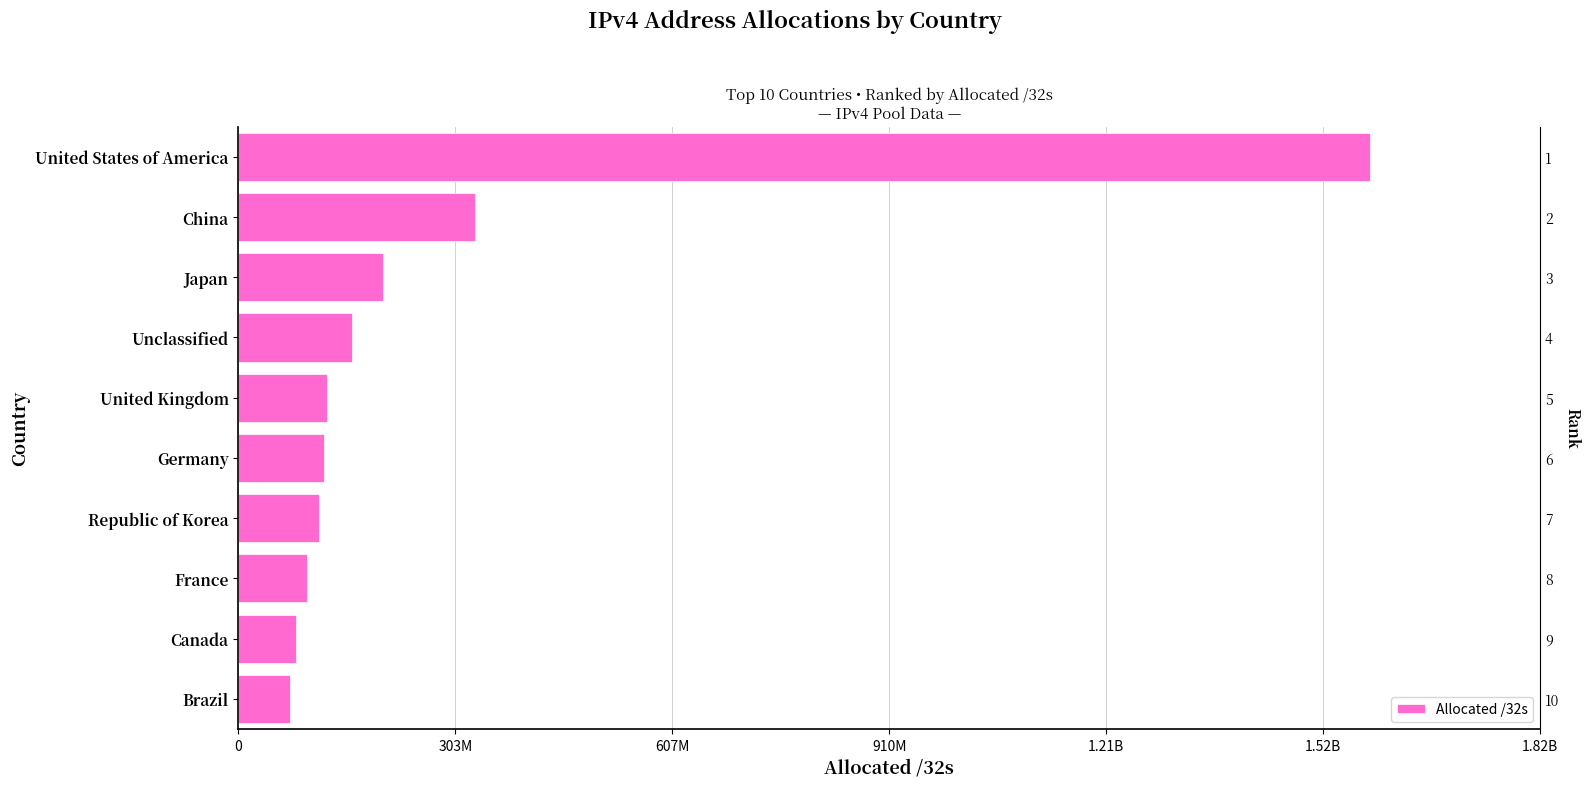

Reading right to left, what are all the values shown in this chart?

1582684544	330388224	201715712	158830760	123631632	119538536	112273152	95847024	81062656	72096768